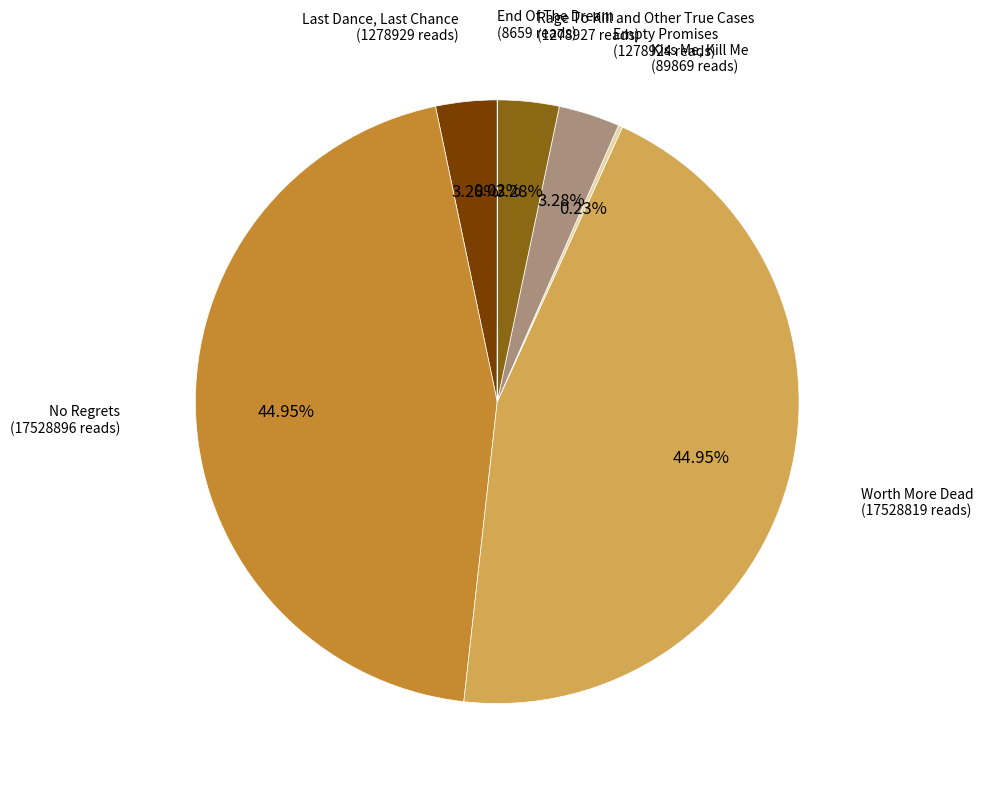

What is the smallest slice in the pie chart?

End Of The Dream